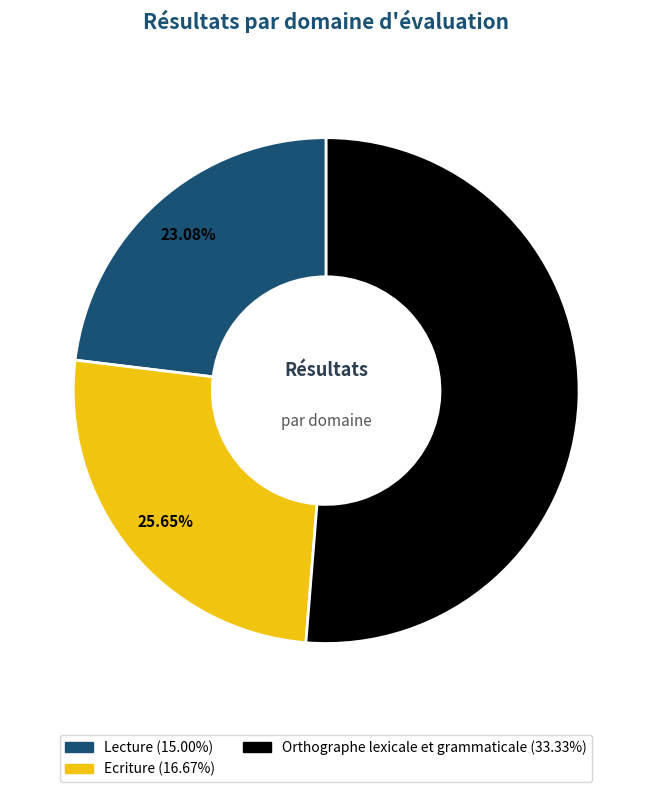

Is there a majority slice in this chart?

Yes